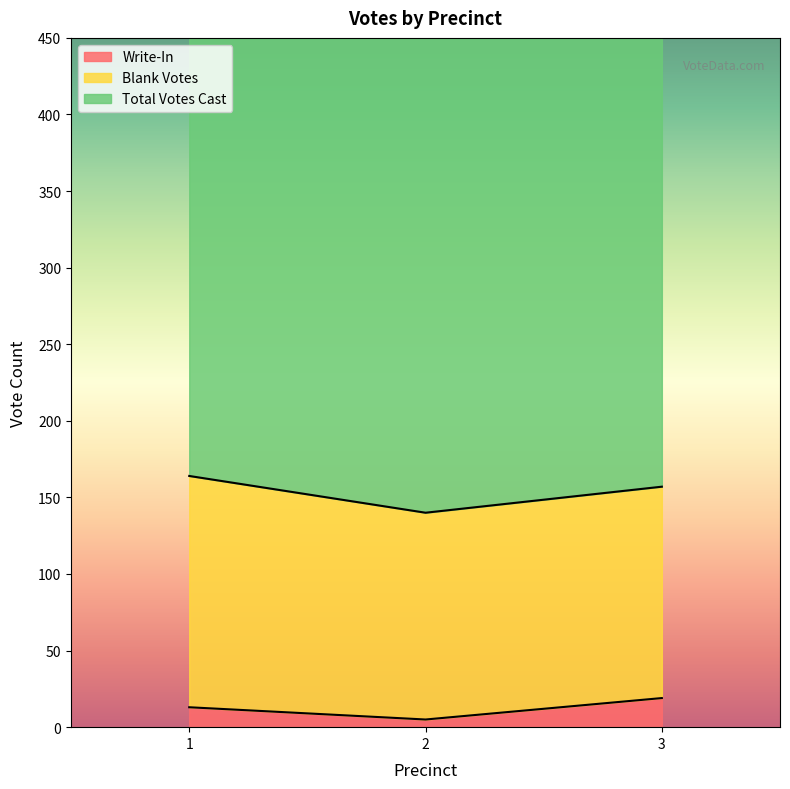

What is the sum of all Write-In values?

37